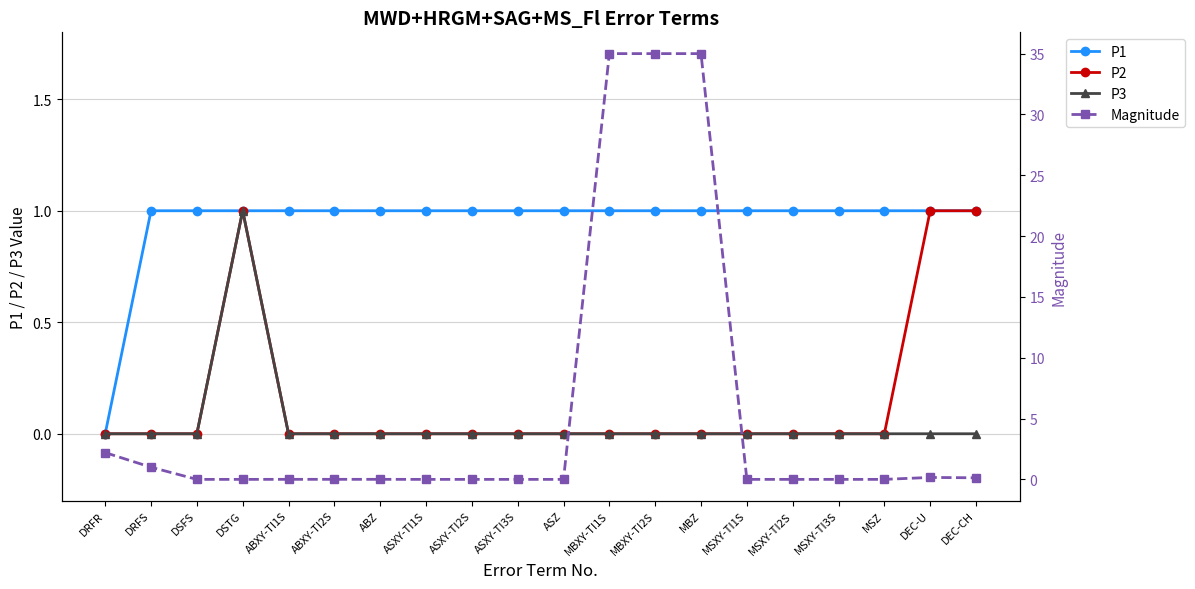

True or false: P3 and P1 intersect in this chart.

False